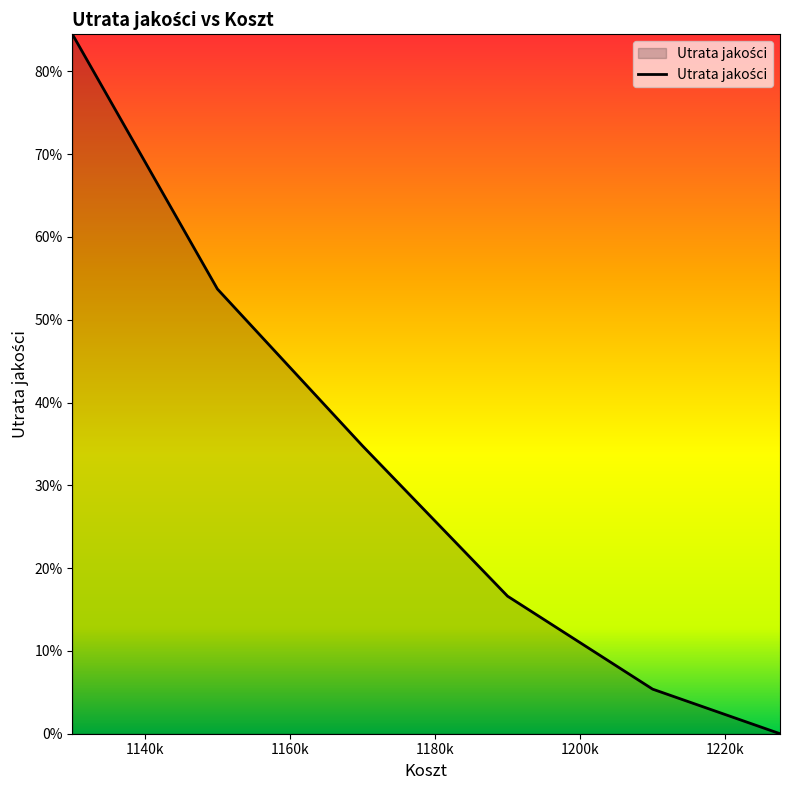

Which label corresponds to the smallest value in the chart?

1227560.0000000002